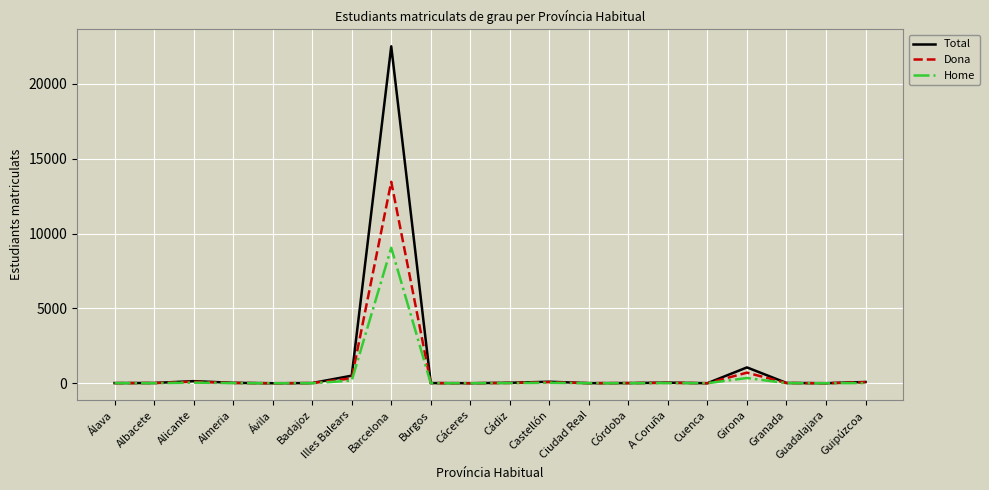

Is it true that Home equals 30 at Castellón?

True